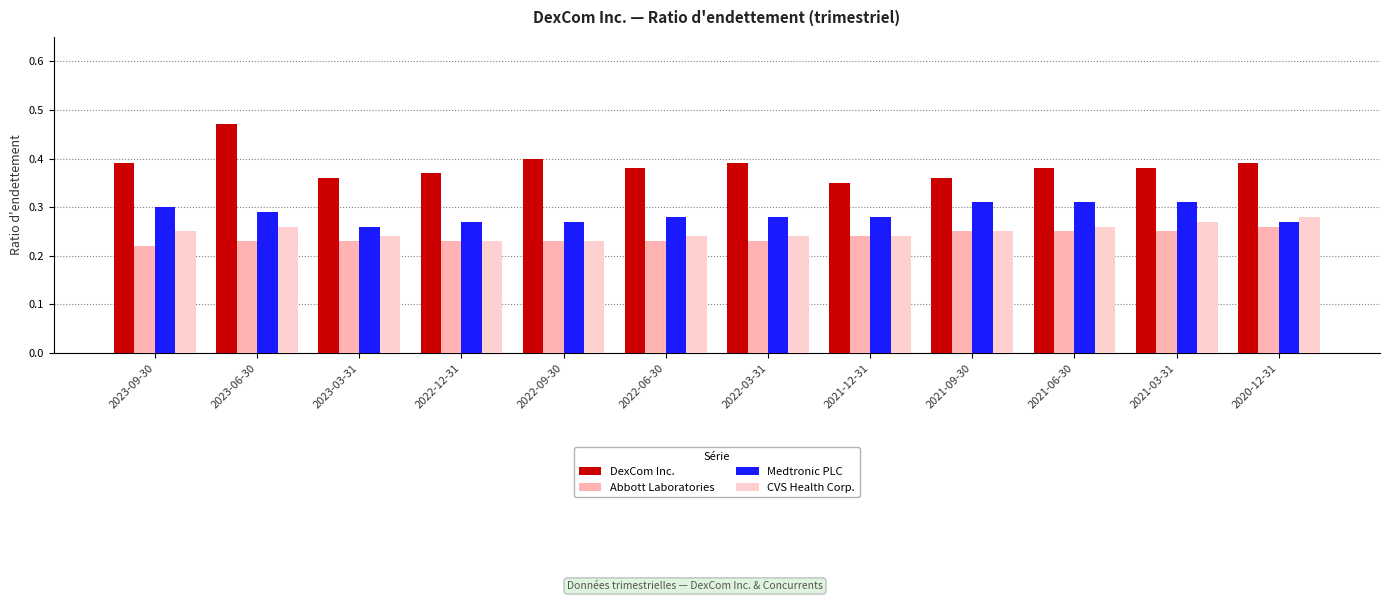

How many data points does each series have?

12